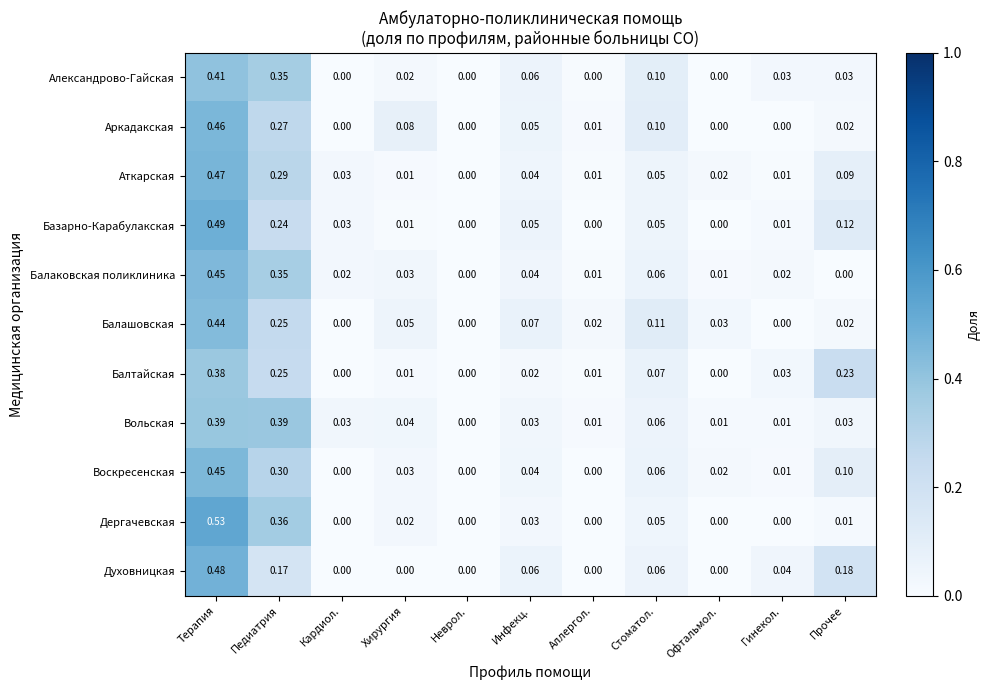

Which series has the largest total across all categories?

Аткарская